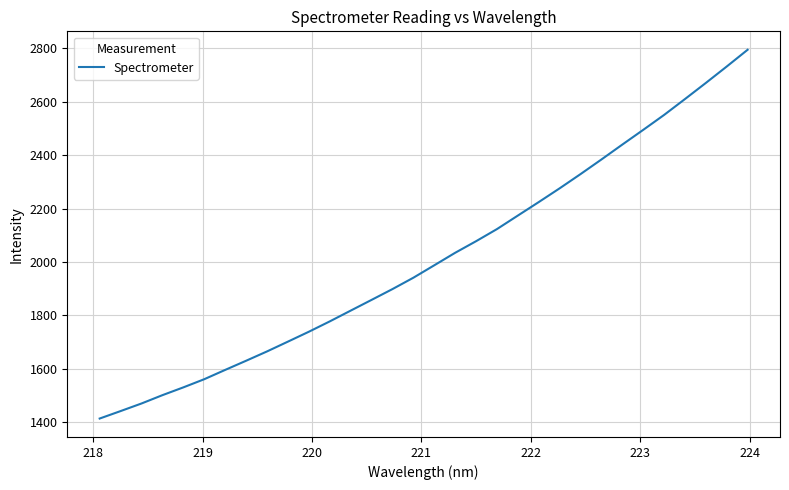

What is the difference between the maximum and minimum values?

1379.4